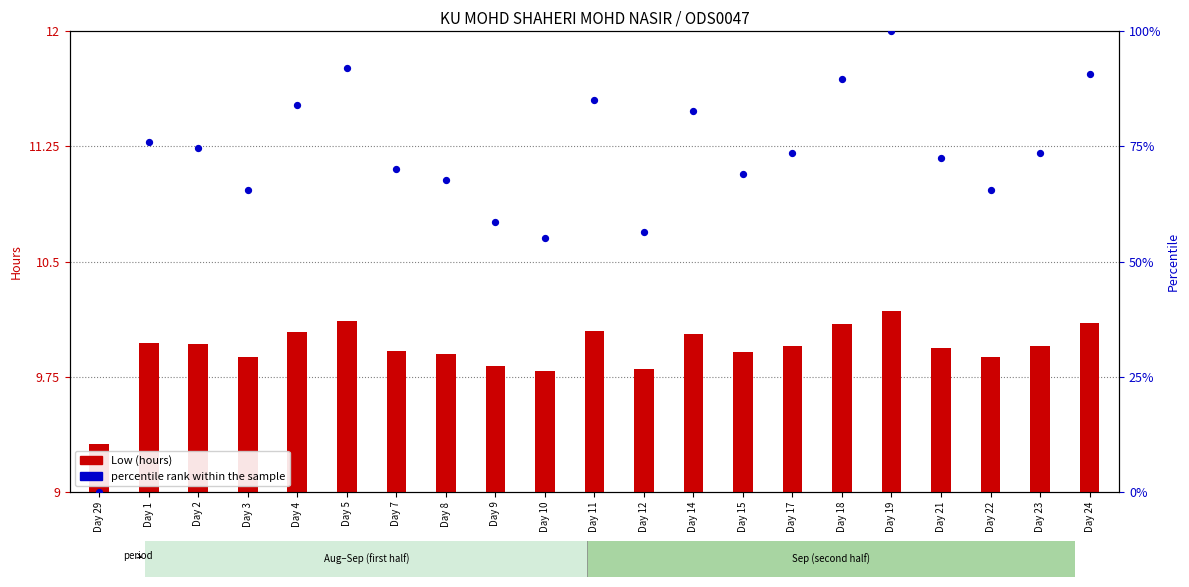

Which series contains the lowest Y value?

percentile rank within the sample